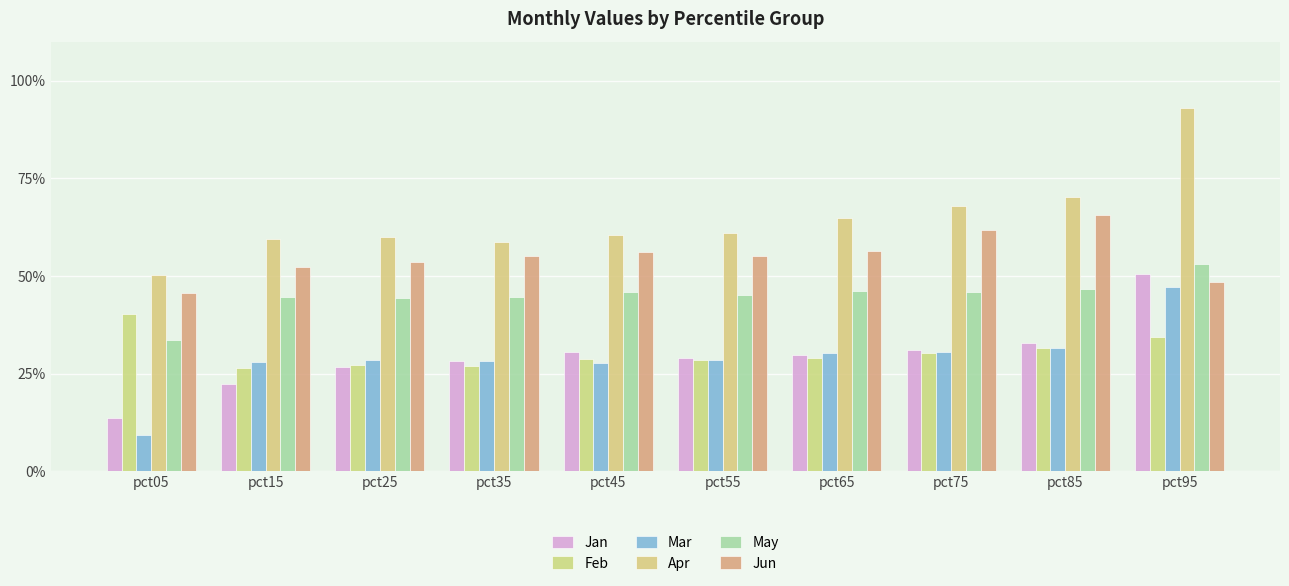

What is the sum of the Feb values at pct15 and pct65?

0.6